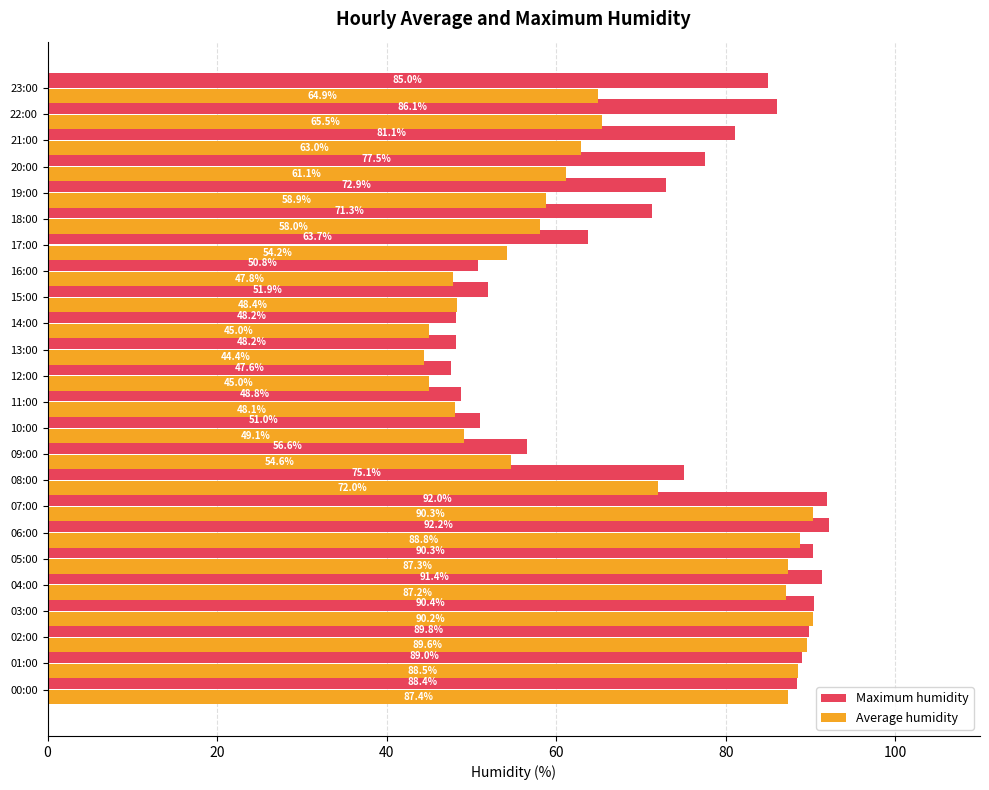

Which series has the widest spread of values?

Average humidity